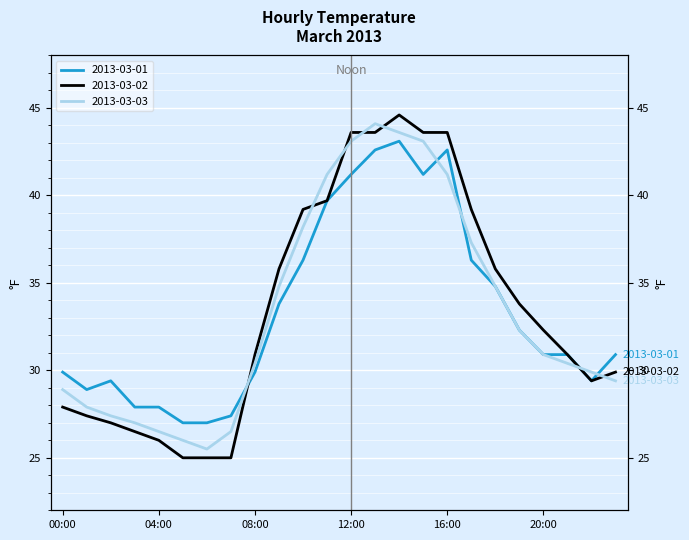

What is the spread (max minus min) of values at 11:00?

1.5